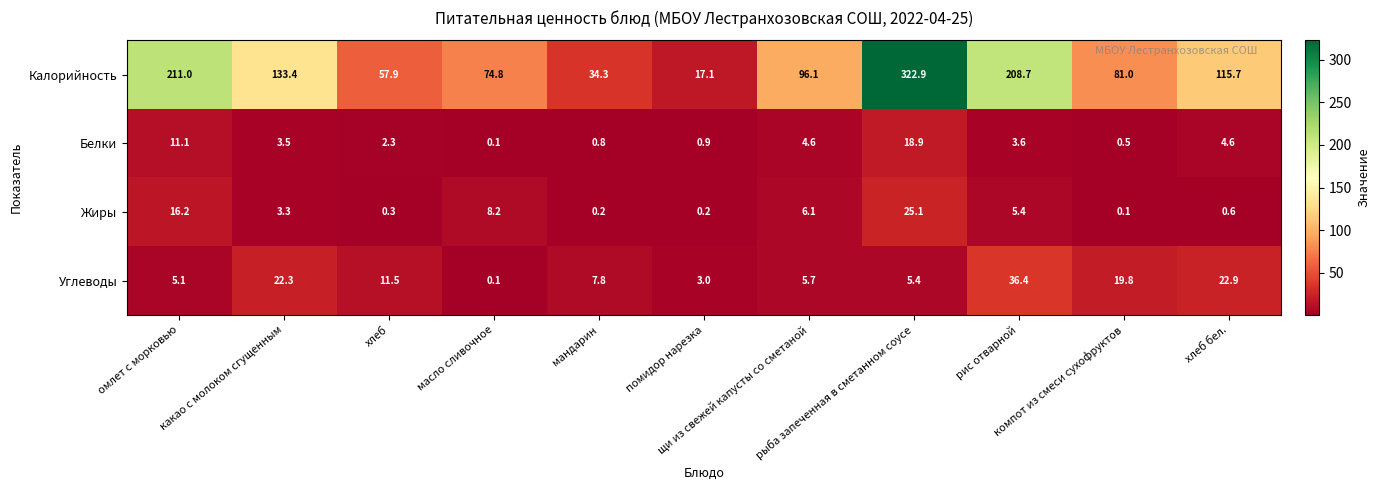

Which series has the widest spread of values?

Калорийность